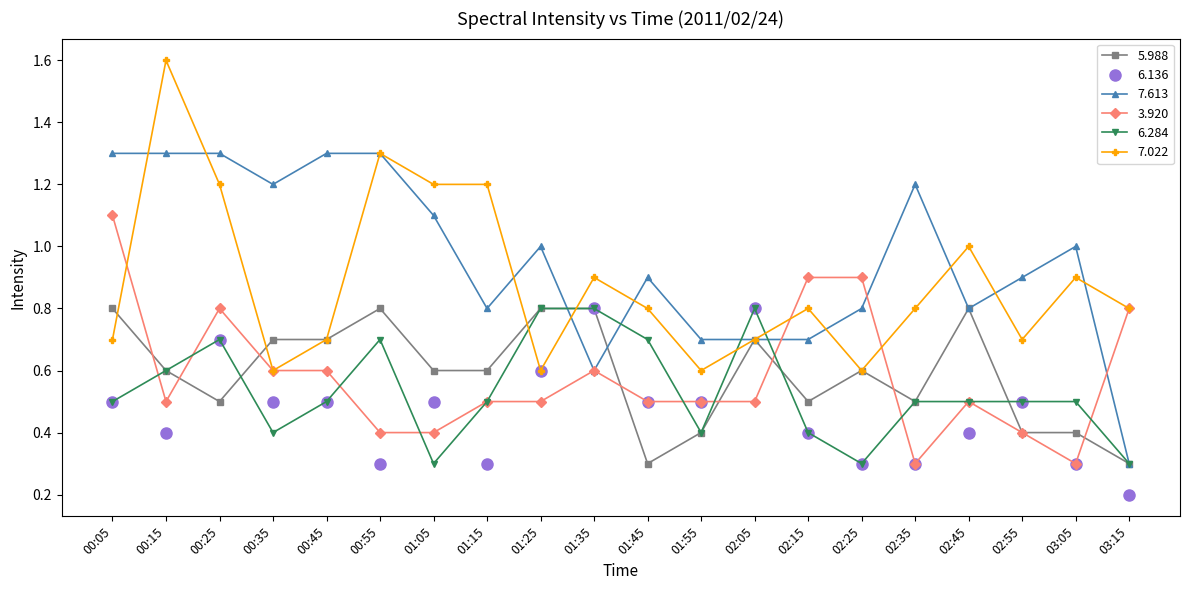

What value does the 7.022 series have at 00:55?

1.3